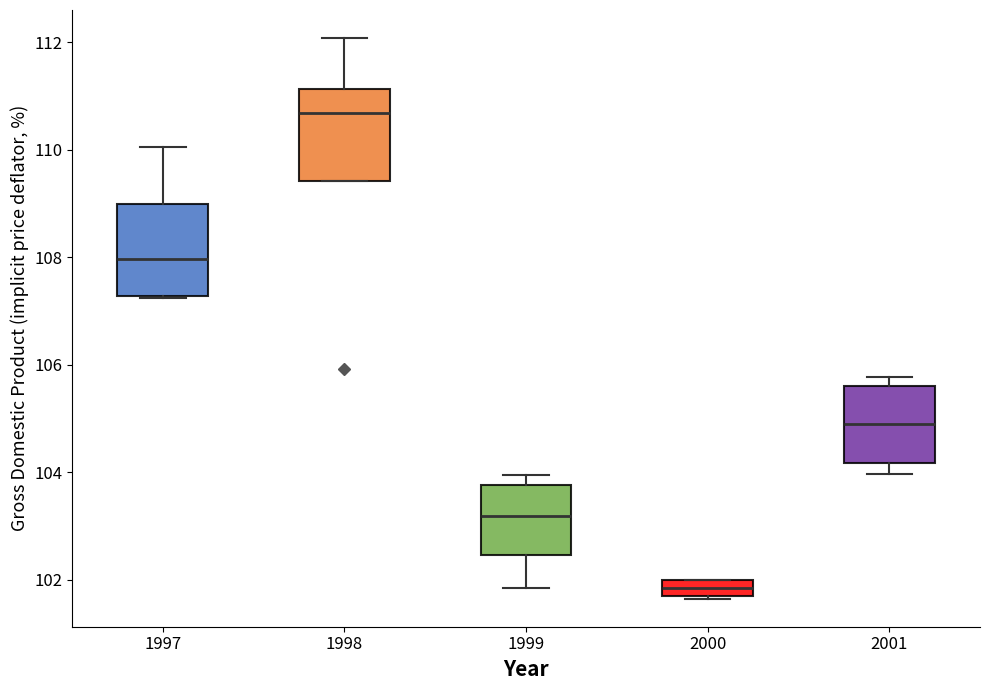

Which box's median line is the lowest?

2000